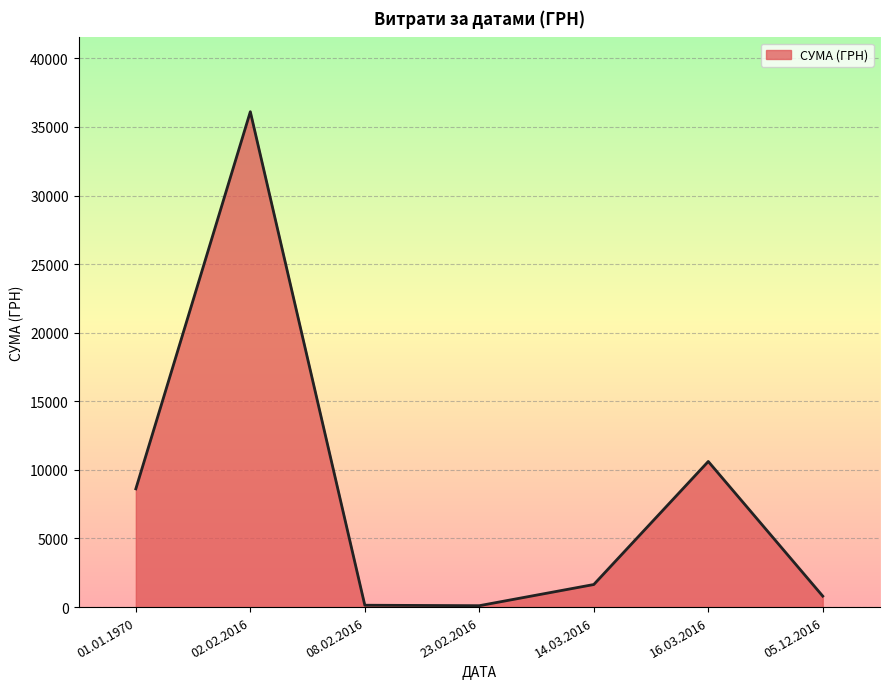

Which has a higher value, 14.03.2016 or 02.02.2016?

02.02.2016